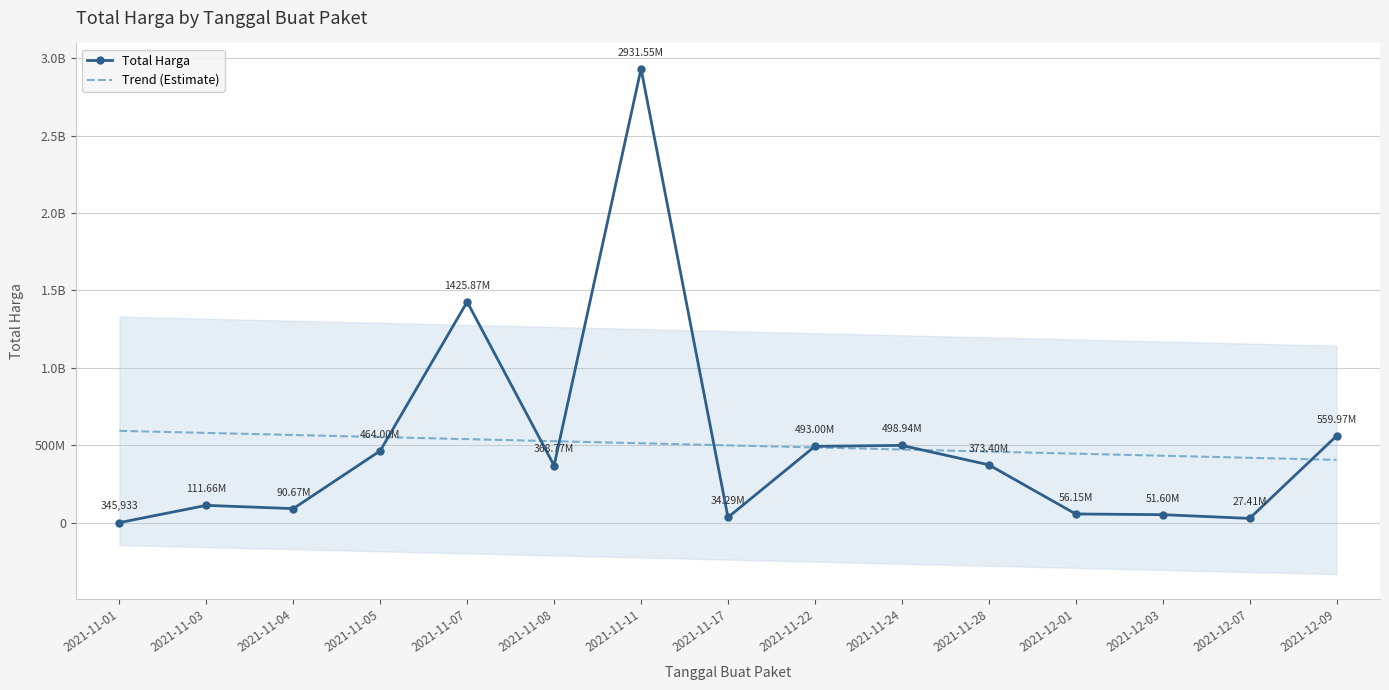

What is the label of the 15th point from the right?

2021-11-01